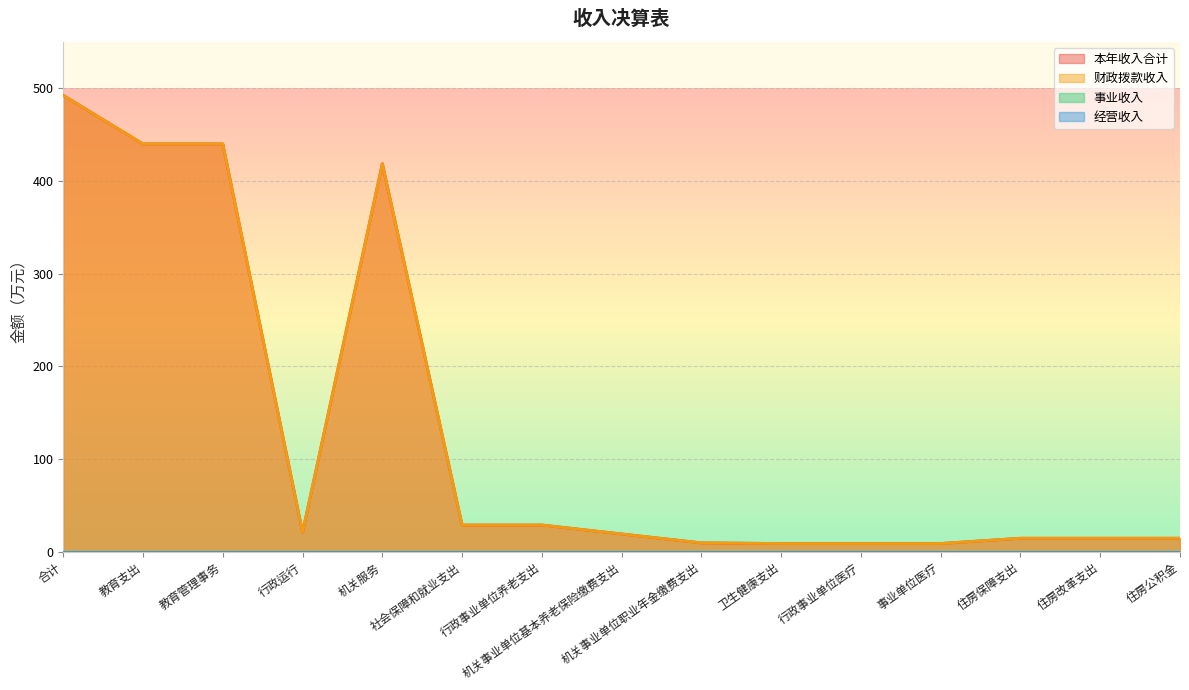

What is the label of the 6th point from the left?

社会保障和就业支出